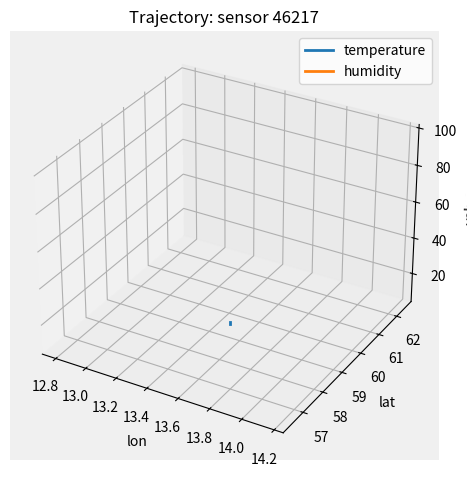

True or false: humidity has more than 0 interior local peaks.

False